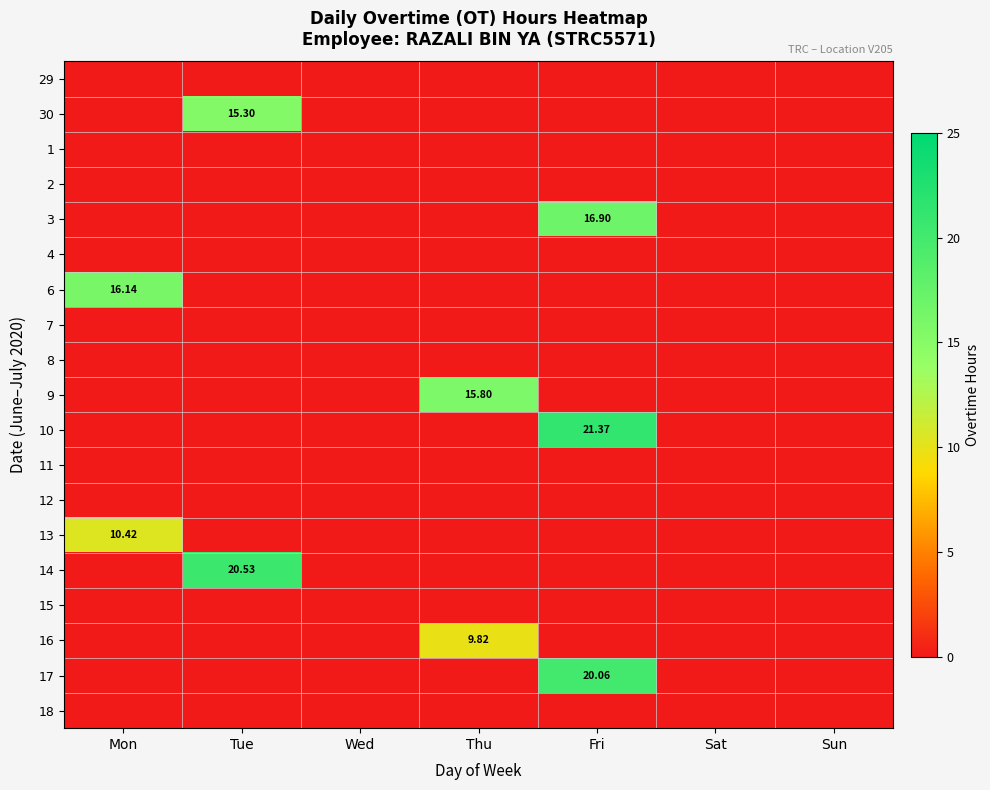

Count the number of data series in this chart.

19